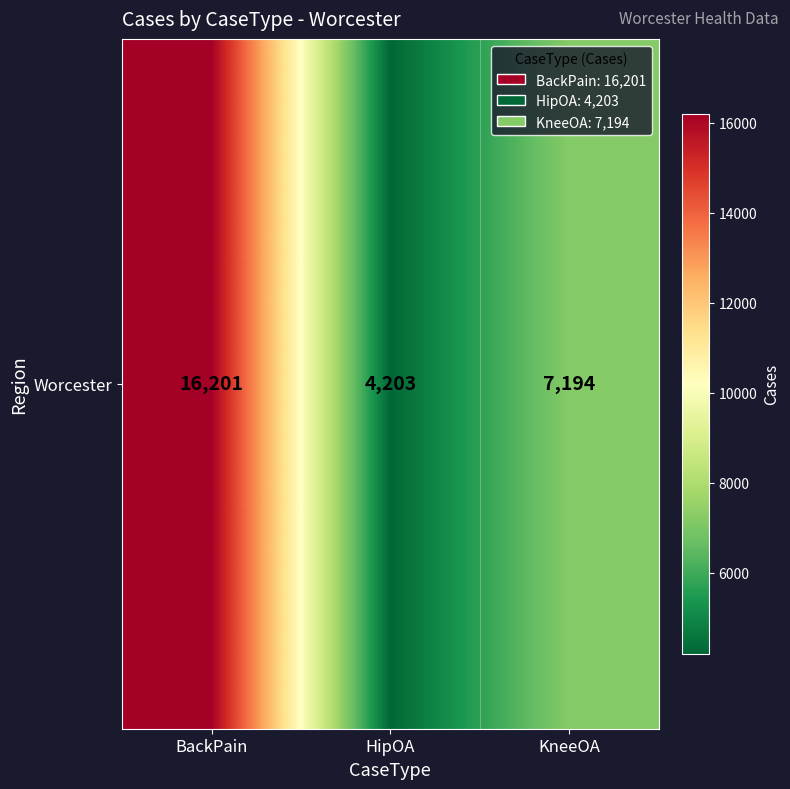

What is the smallest value displayed?

4203